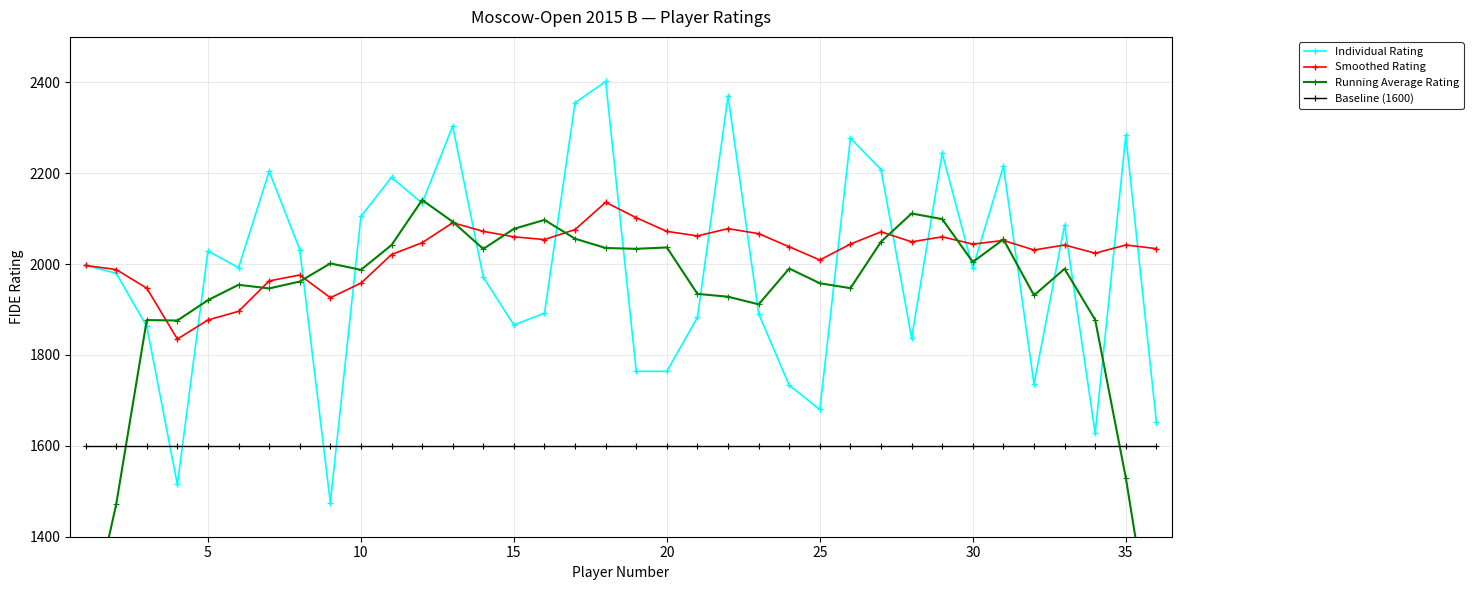

Reading left to right, what are all the values shown in this chart?

Individual Rating: 1997.0	1980.0	1863.0	1515.0	2029.0	1992.0	2204.0	2032.0	1475.0	2105.0	2191.0	2134.0	2304.0	1971.0	1866.0	1892.0	2355.0	2402.0	1764.0	1764.0	1883.0	2370.0	1891.0	1733.0	1680.0	2277.0	2208.0	1837.0	2244.0	1991.0	2215.0	1736.0	2086.0	1628.0	2283.0	1653.0
Smoothed Rating: 1997.0	1988.0	1947.0	1835.0	1877.0	1896.0	1963.0	1976.0	1926.0	1958.0	2021.0	2047.0	2091.0	2072.0	2060.0	2054.0	2076.0	2136.0	2102.0	2072.0	2062.0	2078.0	2067.0	2038.0	2009.0	2044.0	2071.0	2049.0	2060.0	2044.0	2052.0	2031.0	2042.0	2024.0	2042.0	2034.0
Running Average Rating: 1168.0	1471.0	1876.8	1875.8	1920.6	1954.4	1946.4	1961.6	2001.4	1987.4	2041.8	2141.0	2093.2	2033.4	2077.6	2097.2	2055.8	2035.4	2033.6	2036.6	1934.4	1928.2	1911.4	1990.2	1957.8	1947.0	2049.2	2111.4	2099.0	2004.6	2054.4	1931.2	1989.6	1877.2	1530.0	1112.8
Baseline (1600): 1600.0	1600.0	1600.0	1600.0	1600.0	1600.0	1600.0	1600.0	1600.0	1600.0	1600.0	1600.0	1600.0	1600.0	1600.0	1600.0	1600.0	1600.0	1600.0	1600.0	1600.0	1600.0	1600.0	1600.0	1600.0	1600.0	1600.0	1600.0	1600.0	1600.0	1600.0	1600.0	1600.0	1600.0	1600.0	1600.0